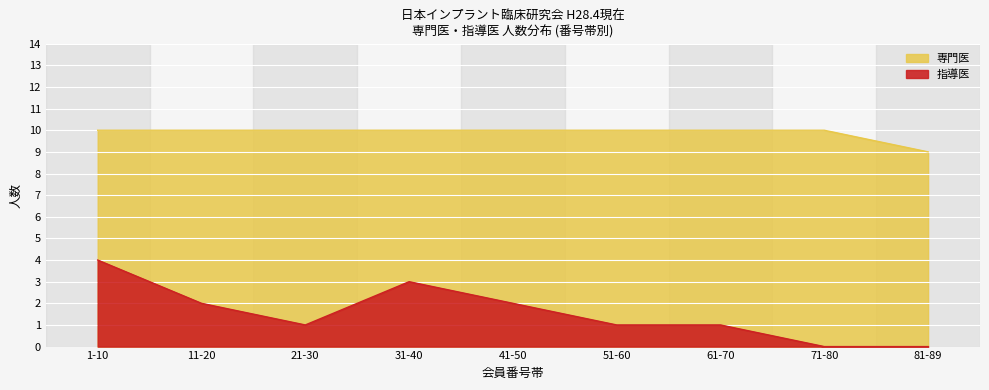

What position from the right is 61-70?

3